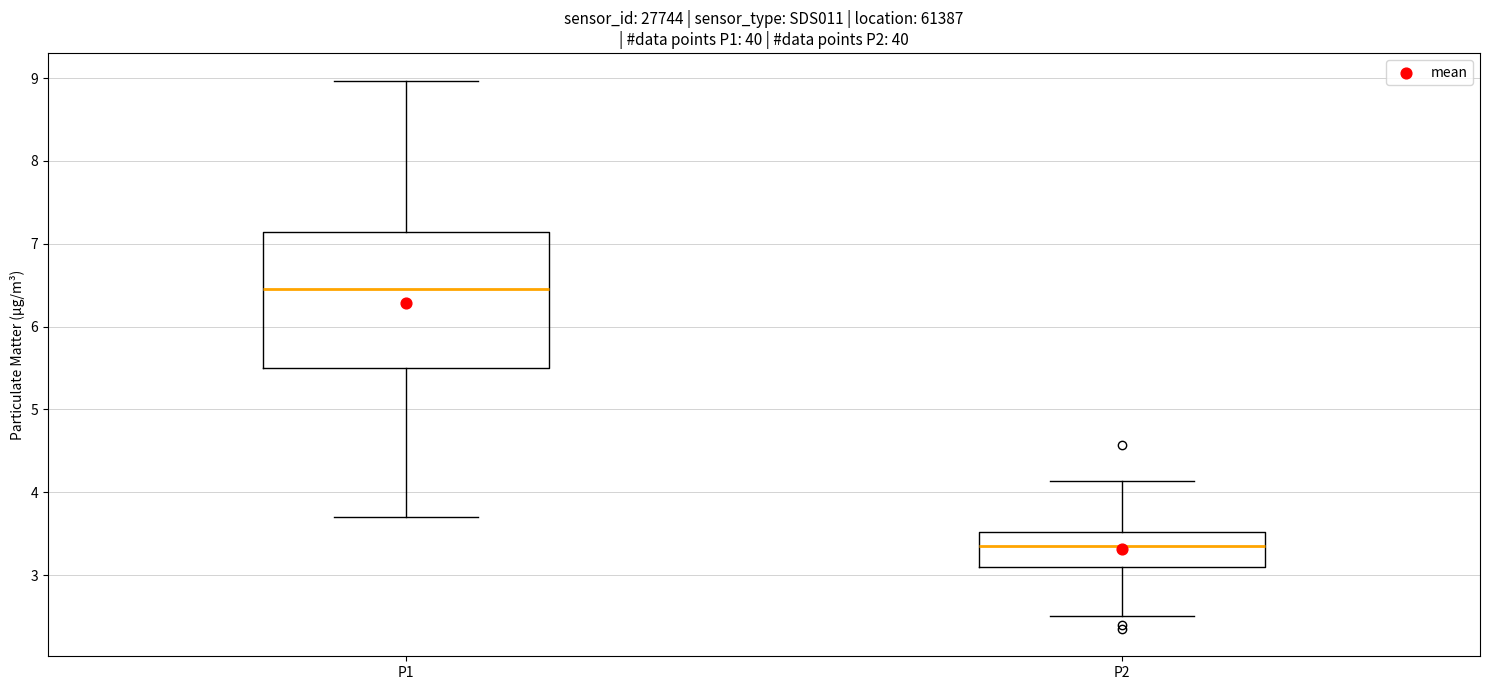

Where is the upper edge of the box for P2 on the y-axis? The values are not printed on the chart, so give them approximately, as read against the axis.

3.5